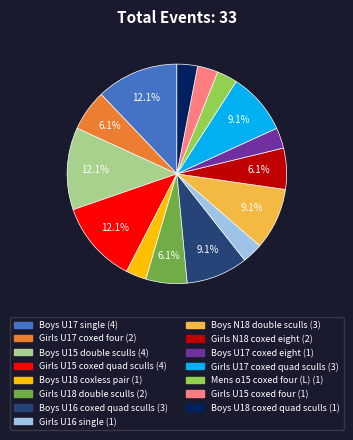

Does Boys U15 double sculls represent more than half of the total?

No